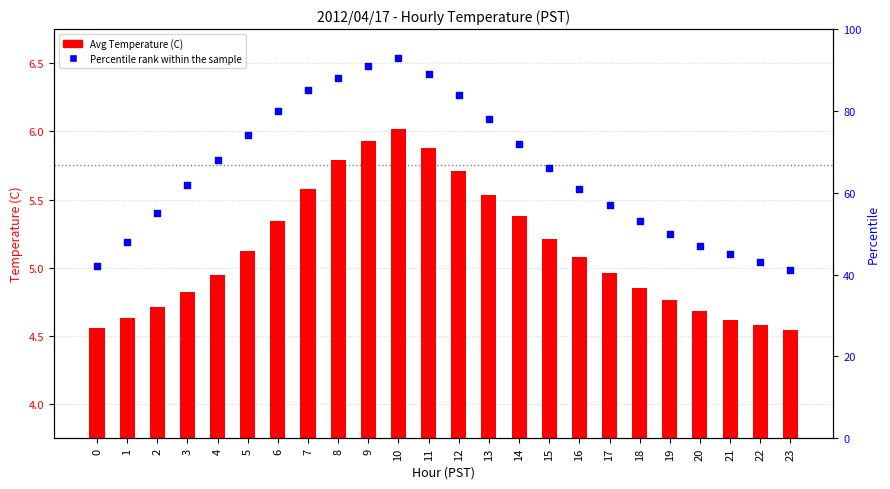

What are all the series names shown in the legend?

Avg Temperature (C), Percentile rank within the sample